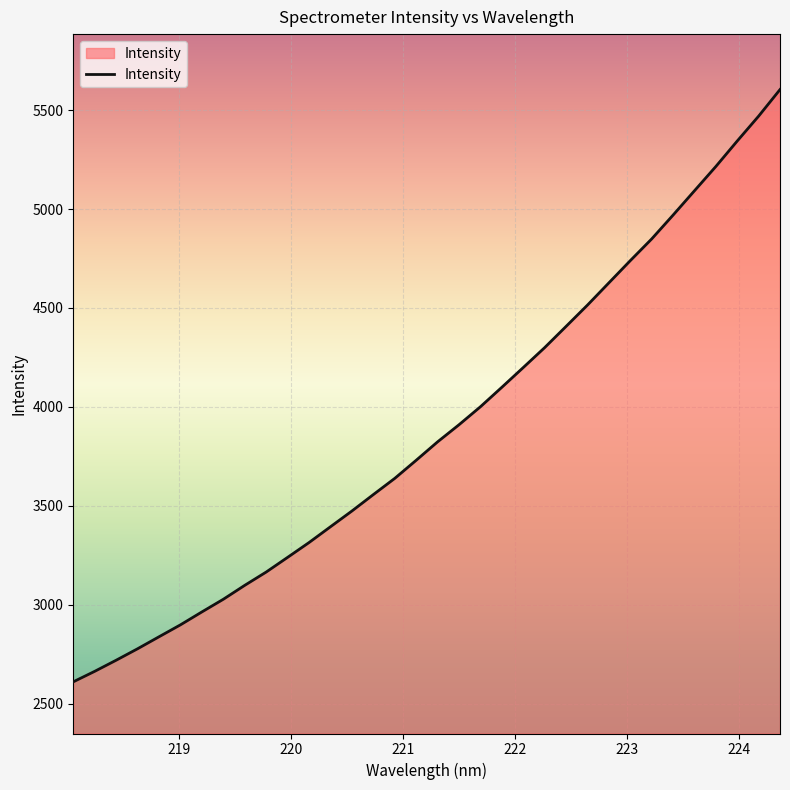

What is the maximum value shown in the chart?

5603.5